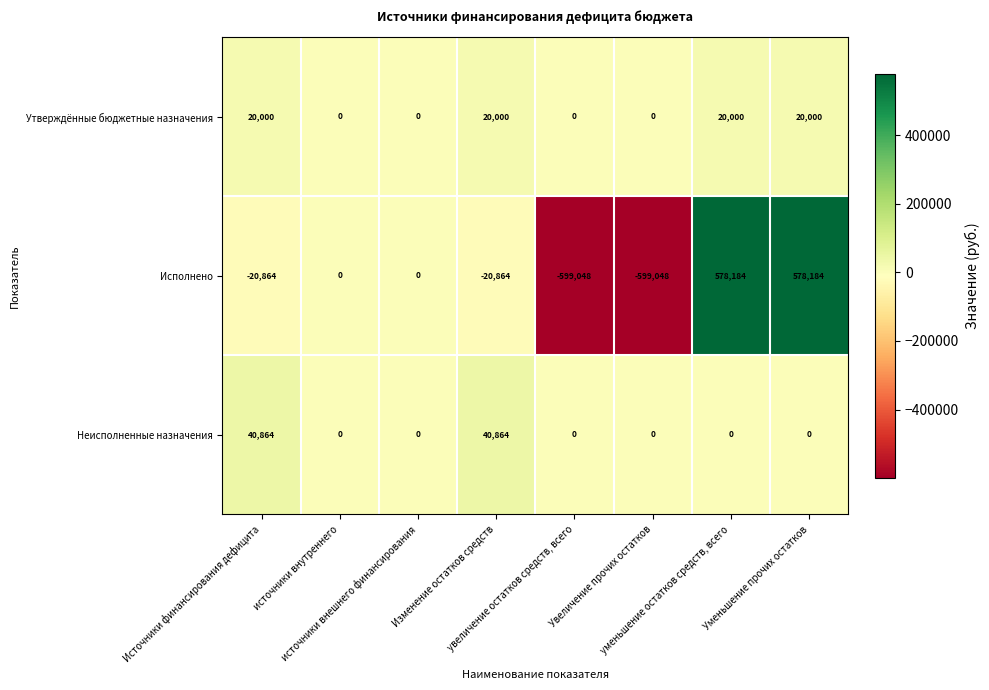

Rank the series at Изменение остатков средств from lowest to highest value.

Исполнено, Утверждённые бюджетные назначения, Неисполненные назначения